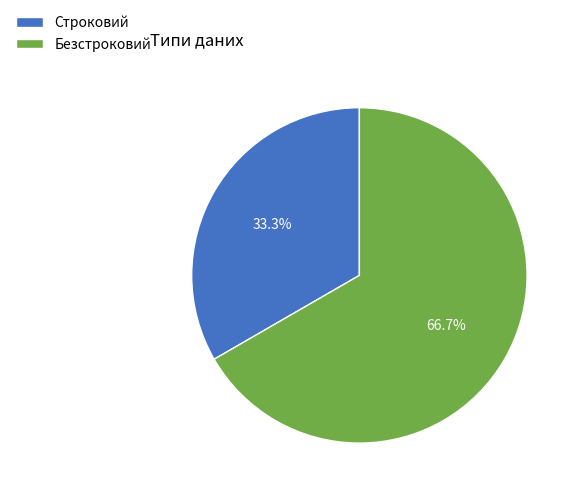

To the nearest percent, what percentage of the pie is Безстроковий?

67%